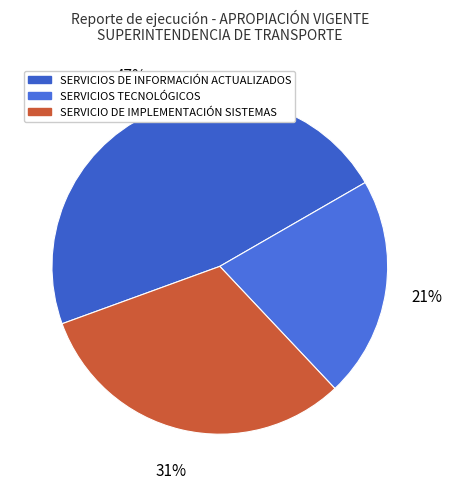

To the nearest percent, what percentage of the pie is SERVICIOS DE INFORMACIÓN ACTUALIZADOS?

47%